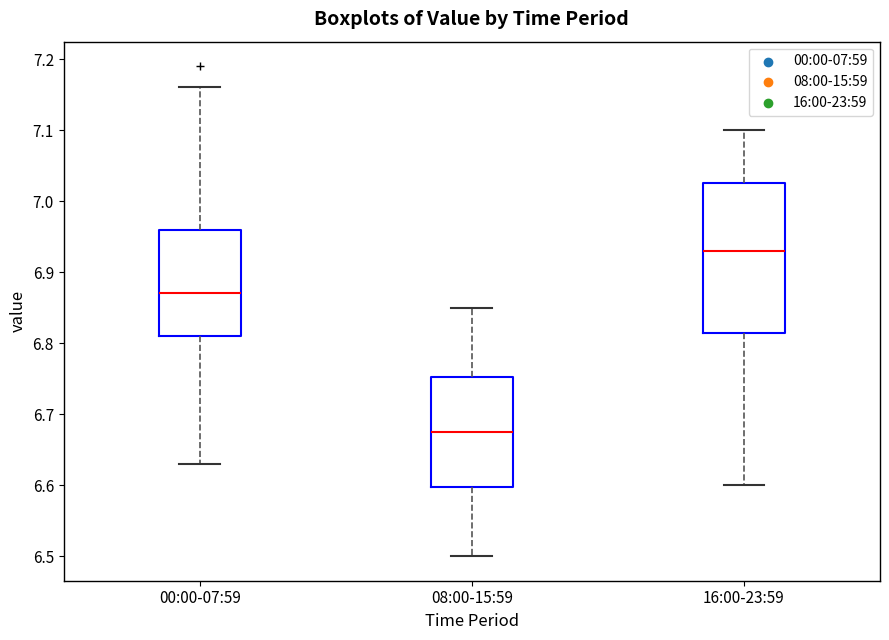

Which box is the tallest, from its lower edge to its upper edge?

16:00-23:59